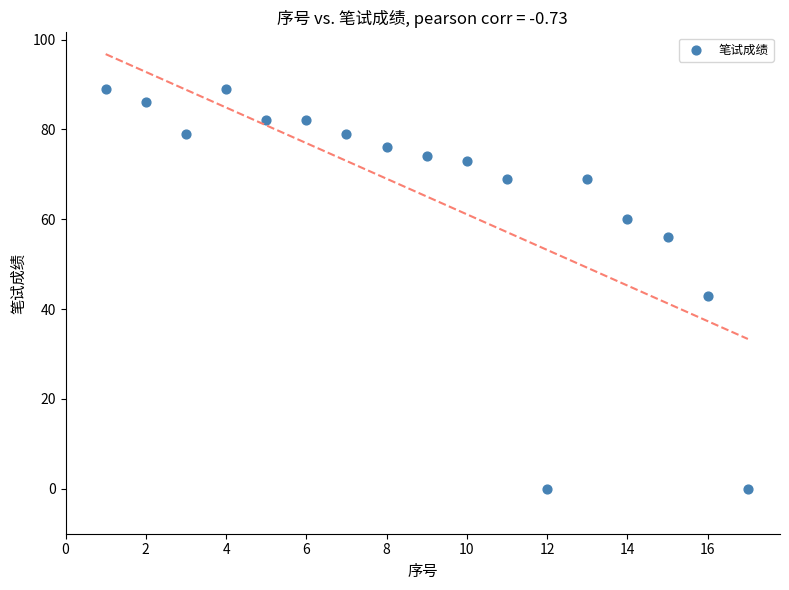

What is the range of Y values (max minus min)?

89